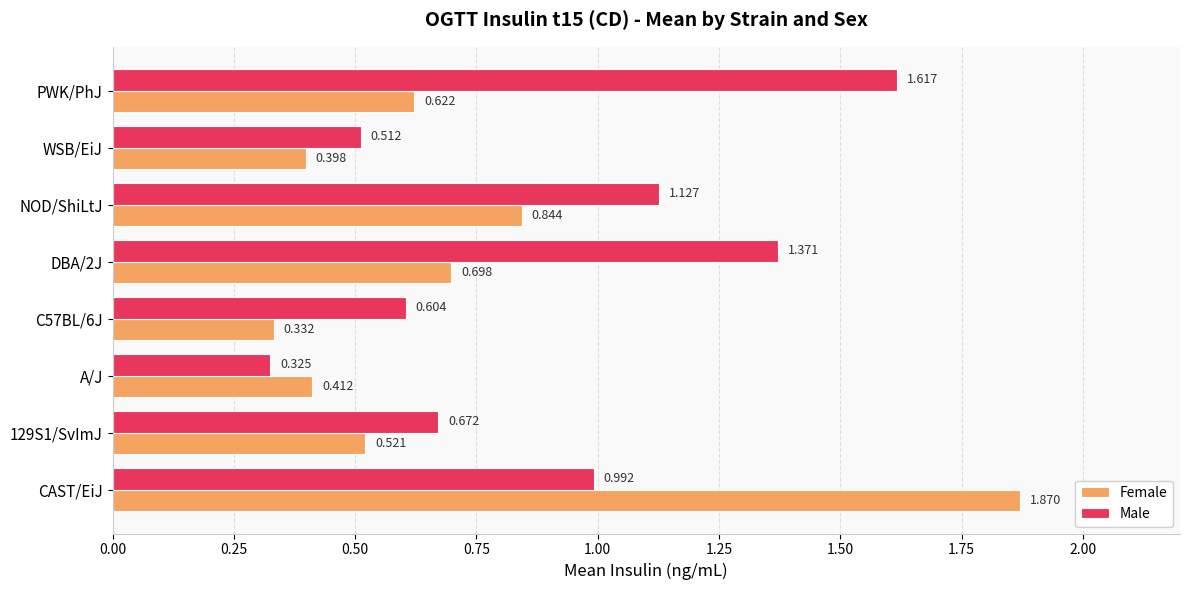

At which label does Male reach its minimum?

A/J